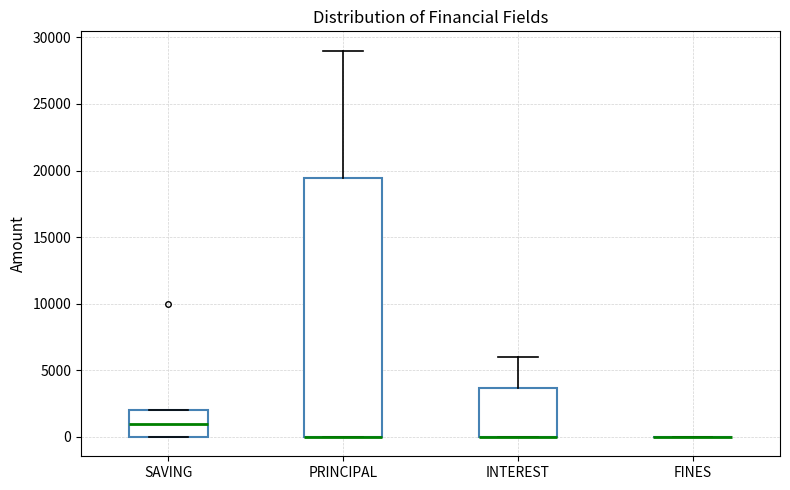

Where is the upper edge of the box for PRINCIPAL on the y-axis? The values are not printed on the chart, so give them approximately, as read against the axis.

19500